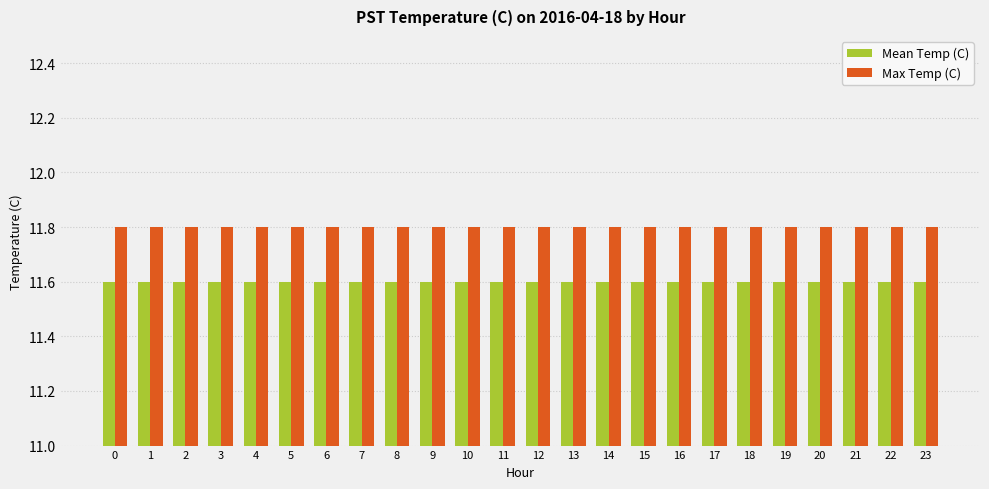

Reading left to right, extract all data points from this chart.

Mean Temp (C): 0=11.6	1=11.6	2=11.6	3=11.6	4=11.6	5=11.6	6=11.6	7=11.6	8=11.6	9=11.6	10=11.6	11=11.6	12=11.6	13=11.6	14=11.6	15=11.6	16=11.6	17=11.6	18=11.6	19=11.6	20=11.6	21=11.6	22=11.6	23=11.6
Max Temp (C): 0=11.8	1=11.8	2=11.8	3=11.8	4=11.8	5=11.8	6=11.8	7=11.8	8=11.8	9=11.8	10=11.8	11=11.8	12=11.8	13=11.8	14=11.8	15=11.8	16=11.8	17=11.8	18=11.8	19=11.8	20=11.8	21=11.8	22=11.8	23=11.8